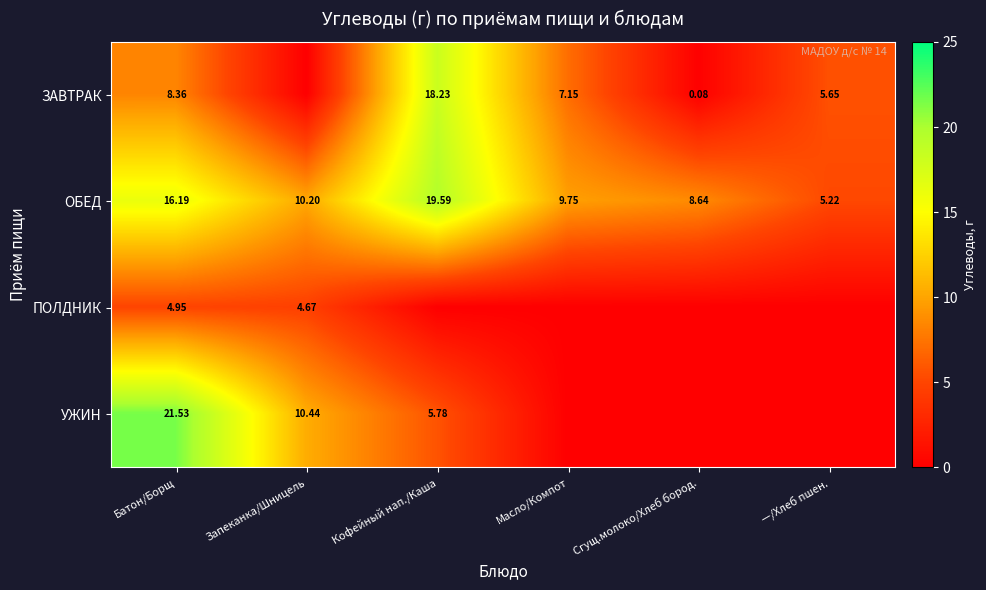

Where is ОБЕД nearest to the value 12?

Запеканка/Шницель